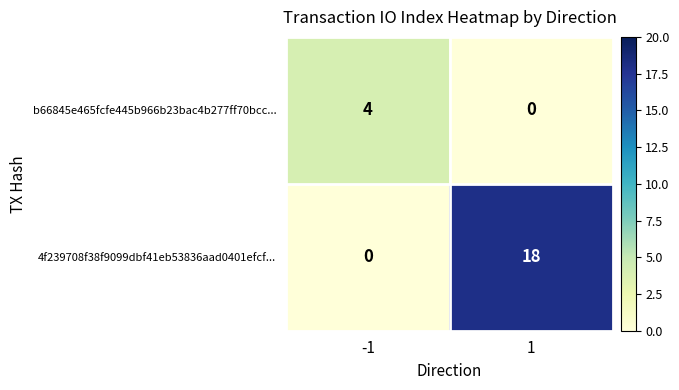

What is the maximum value for b66845e465fcfe445b966b23bac4b277ff70bcc...?

4